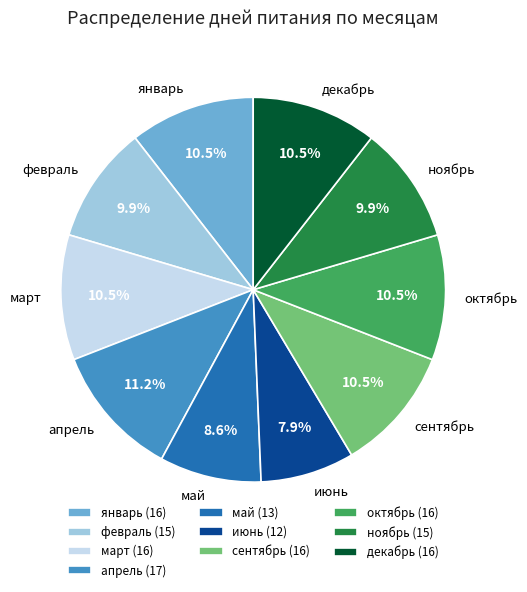

What is the ratio of the value at май to the value at февраль?

0.9